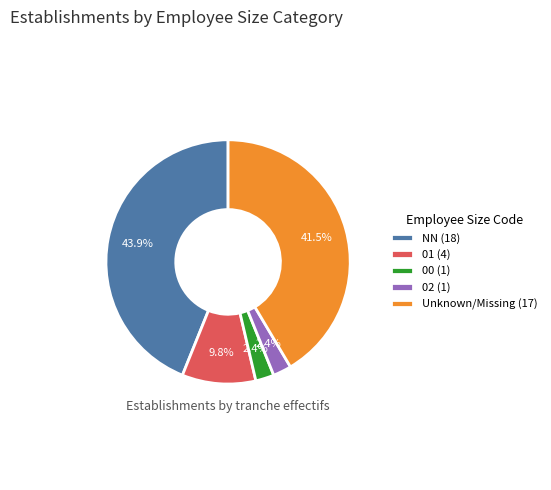

What portion of the pie excludes 01 (4)?

90.2%